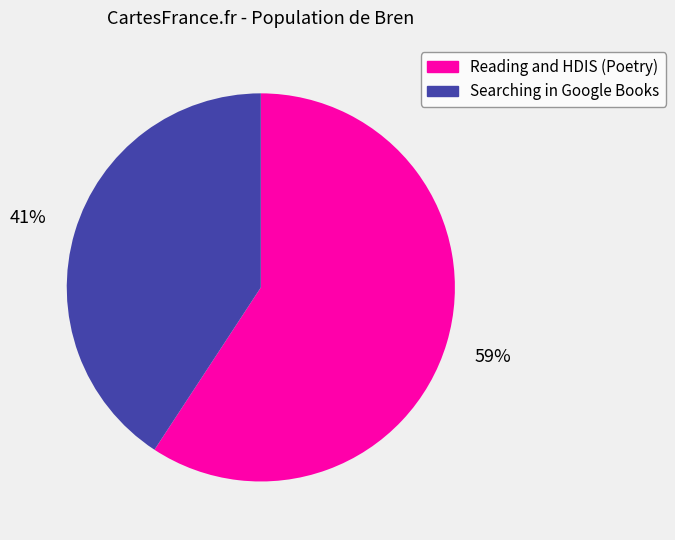

The Reading and HDIS (Poetry) slice represents 71% of the pie. True or false?

False